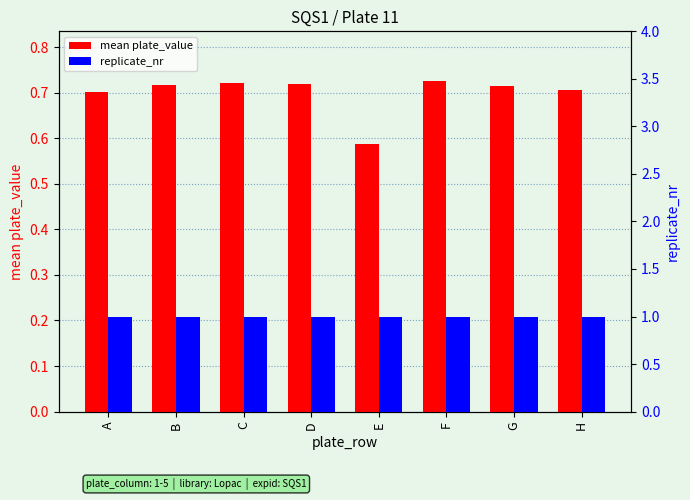

True or false: replicate_nr has a value of 1.0 at D.

True